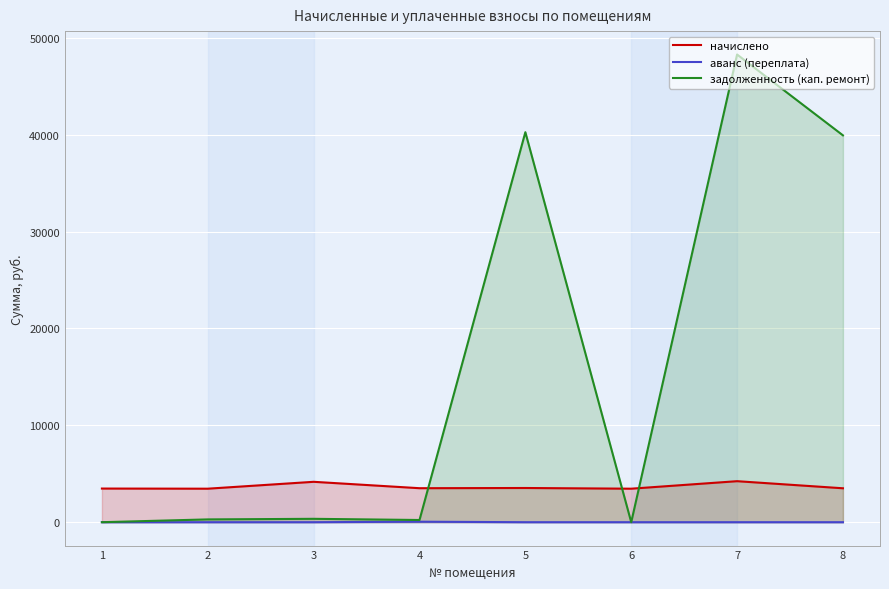

Reading left to right, extract all data points from this chart.

начислено: 1=3473.2	2=3458.9	3=4169.3	4=3509.0	5=3530.6	6=3458.9	7=4233.8	8=3501.8
аванс (переплата): 1=0.0	2=0.0	3=0.0	4=50.8	5=0.0	6=0.0	7=0.0	8=0.0
задолженность (кап. ремонт): 1=0.0	2=288.2	3=349.0	4=226.4	5=40258.0	6=0.0	7=48276.9	8=39930.6